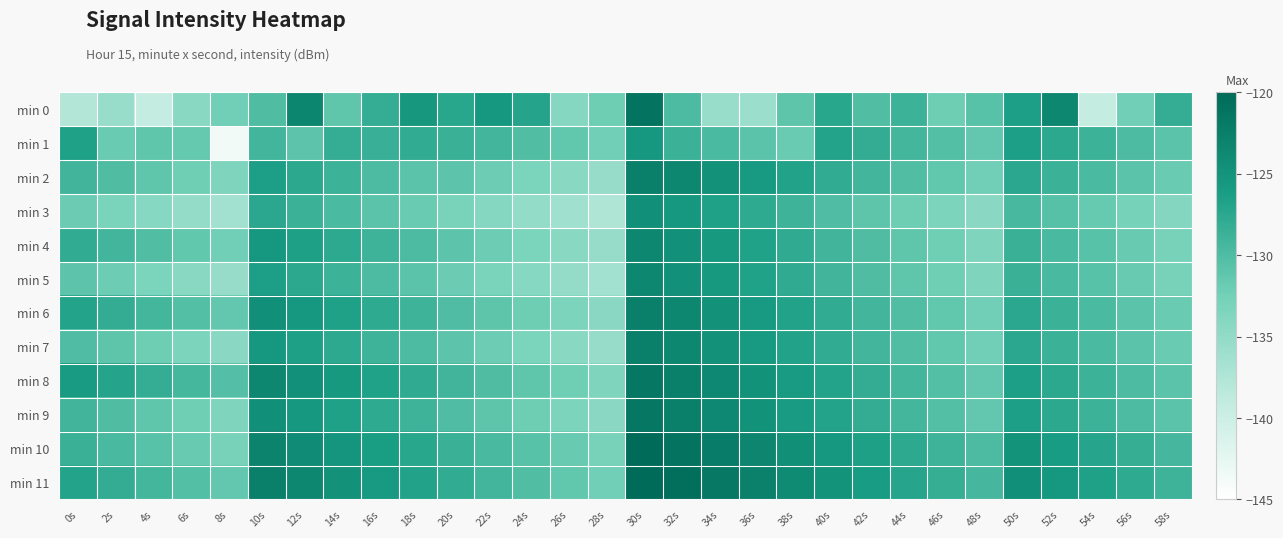

Which series has the largest total across all categories?

min 11